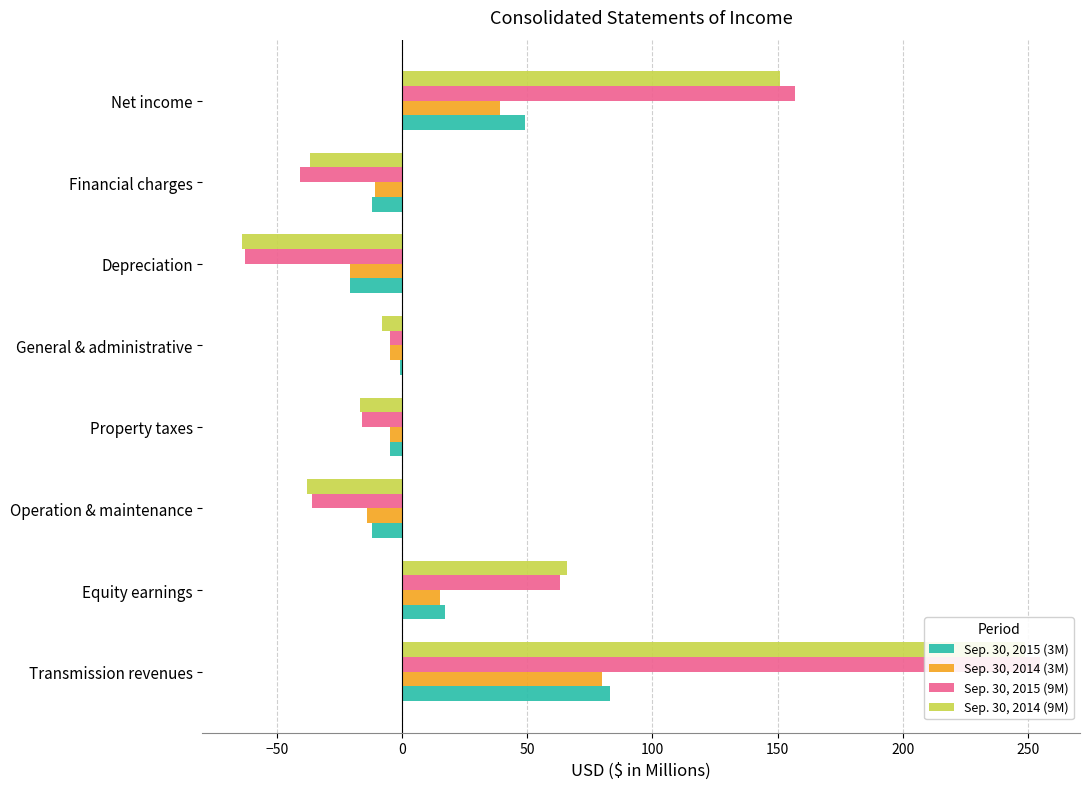

The value of Sep. 30, 2014 (3M) at General & administrative is -2. True or false?

False